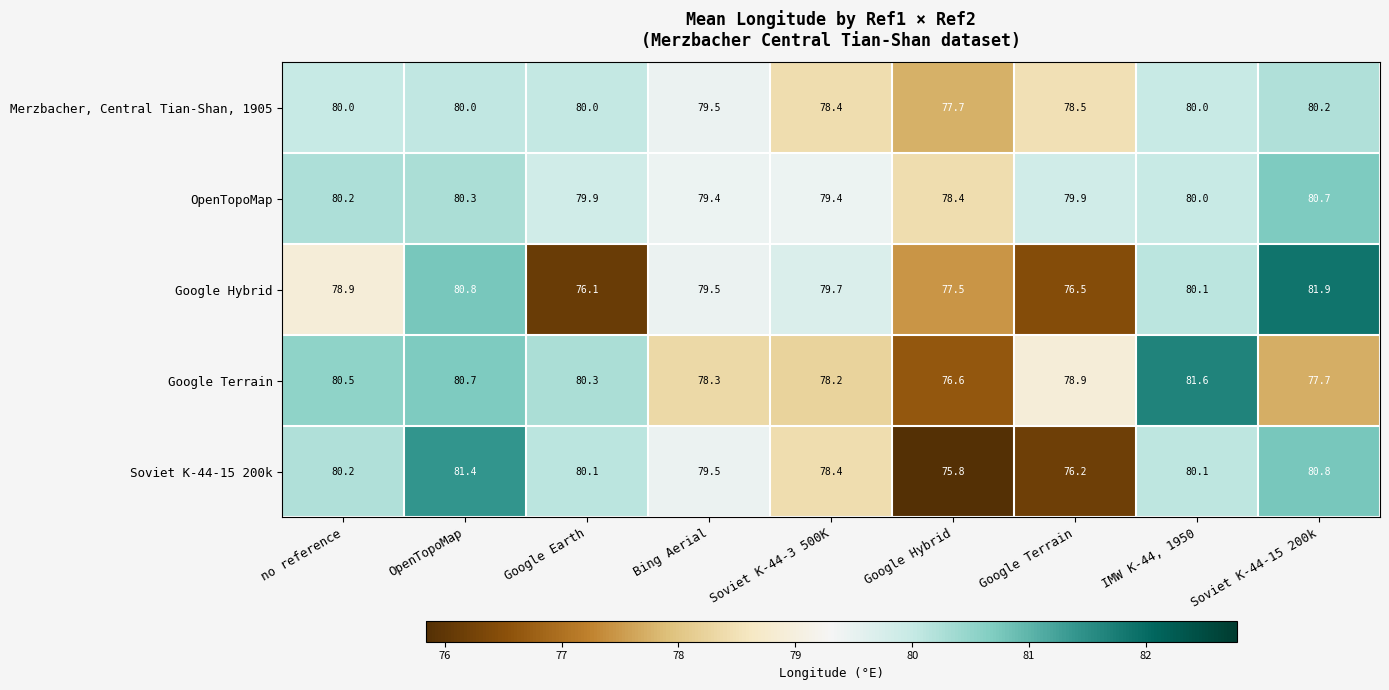

What is the sum of all Google Hybrid values?

711.0